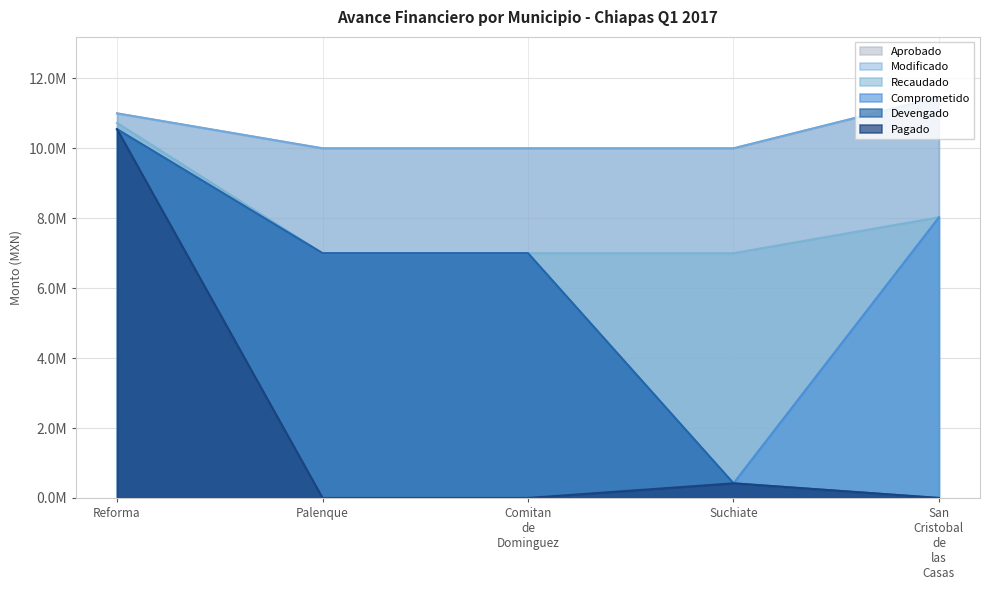

Count the Aprobado values in the range 10000000 to 11000000.

4